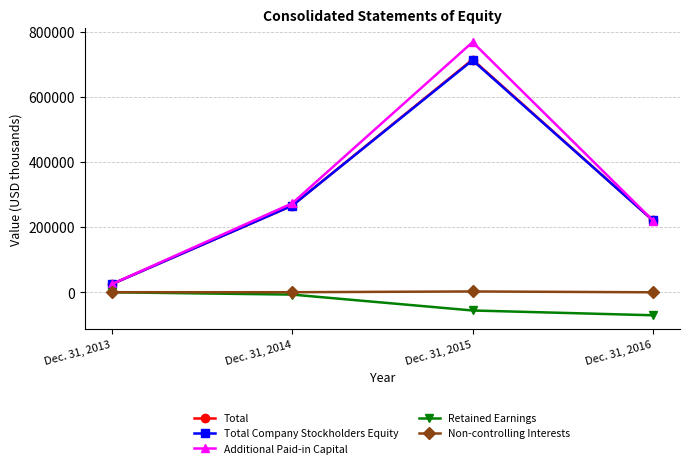

Which series changed the most between Dec. 31, 2015 and Dec. 31, 2016?

Additional Paid-in Capital